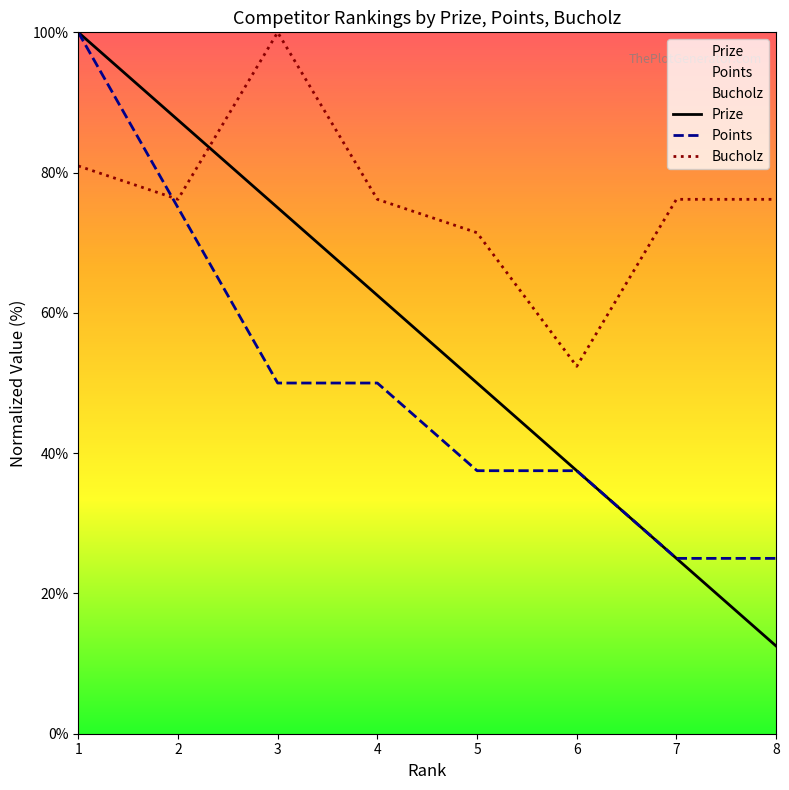

At which label is Prize closest to 56?

5